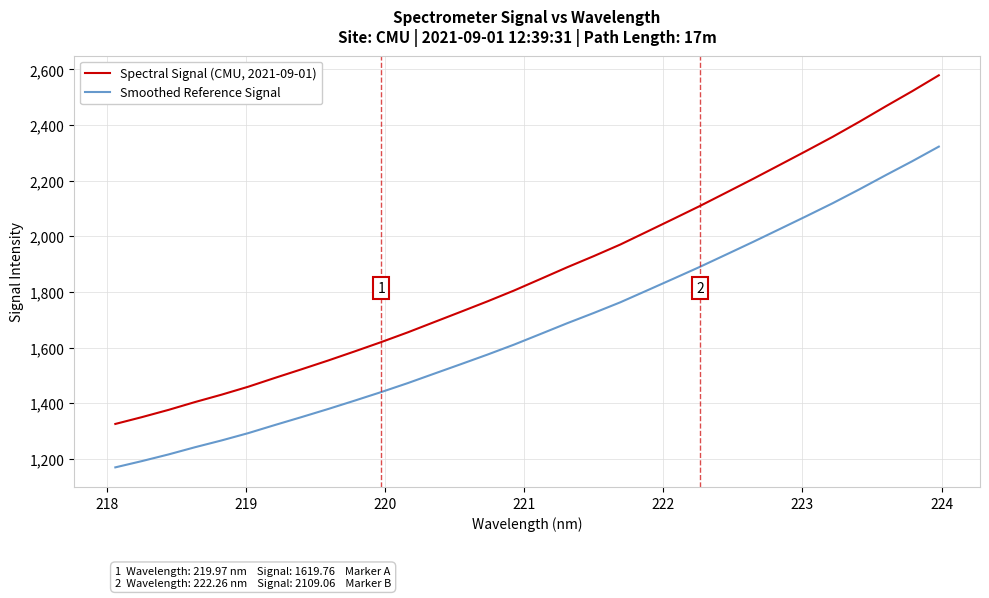

Which series has the largest total across all categories?

Spectral Signal (CMU, 2021-09-01)